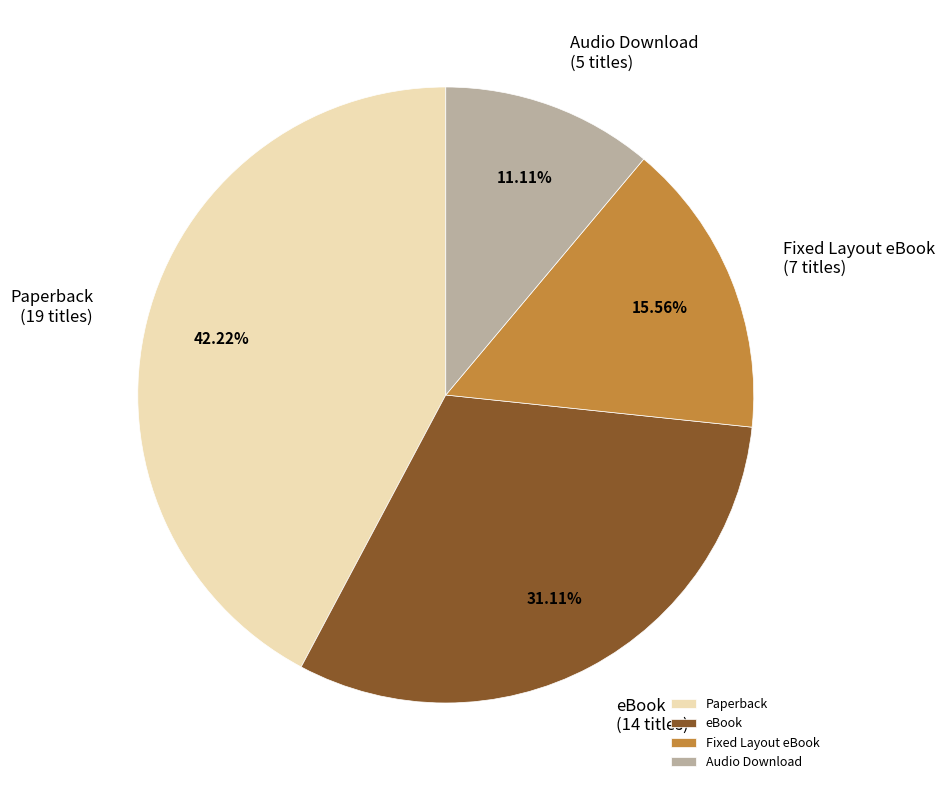

Combined, do Fixed Layout eBook and eBook account for over 50%?

No